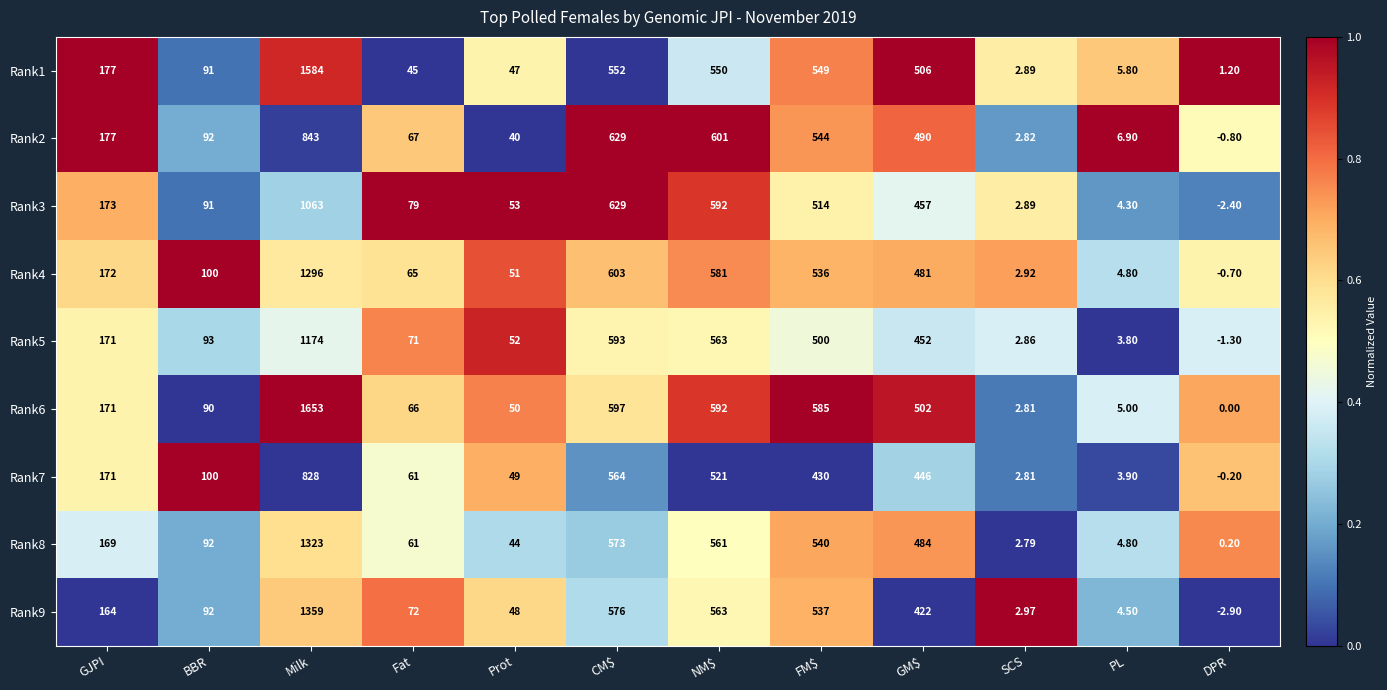

Rank the series by their maximum value, from lowest to highest.

Rank7, Rank2, Rank3, Rank5, Rank4, Rank8, Rank9, Rank1, Rank6